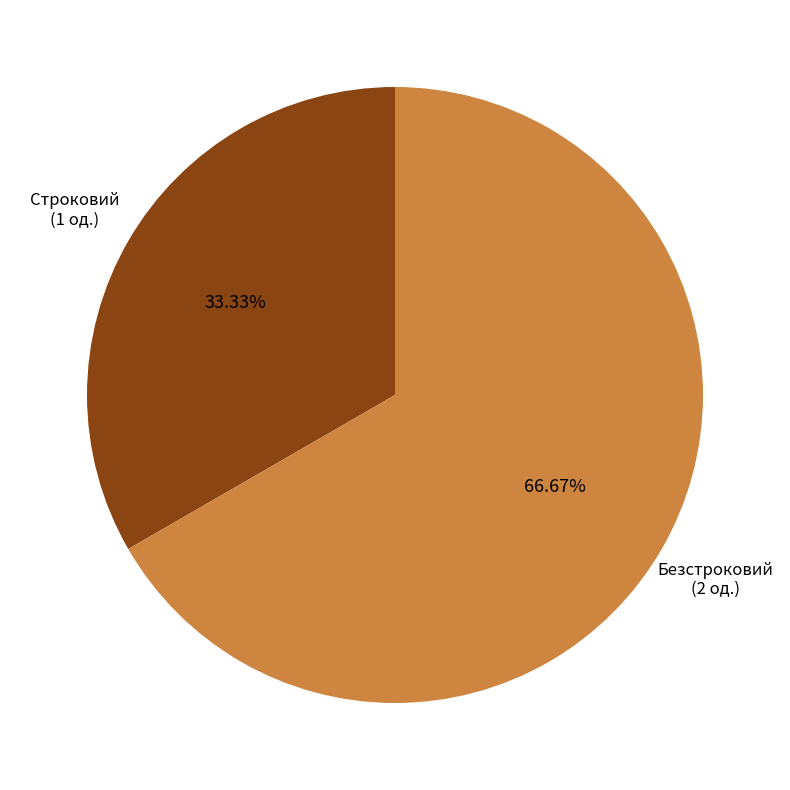

Does any single category account for the majority?

Yes